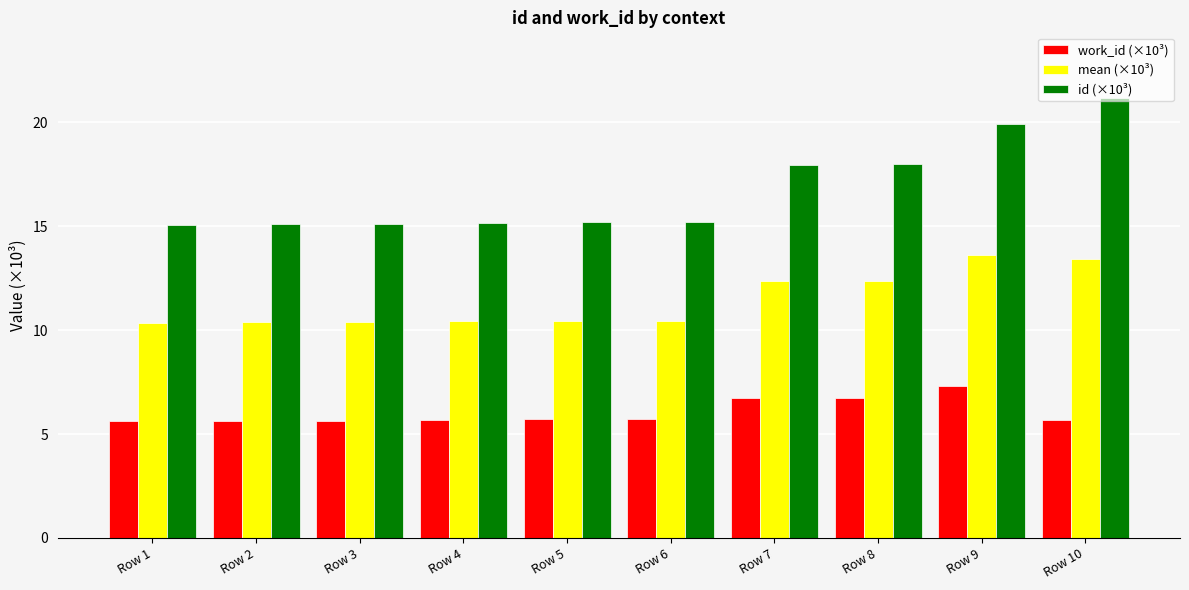

Which series has the widest spread of values?

id (×10³)